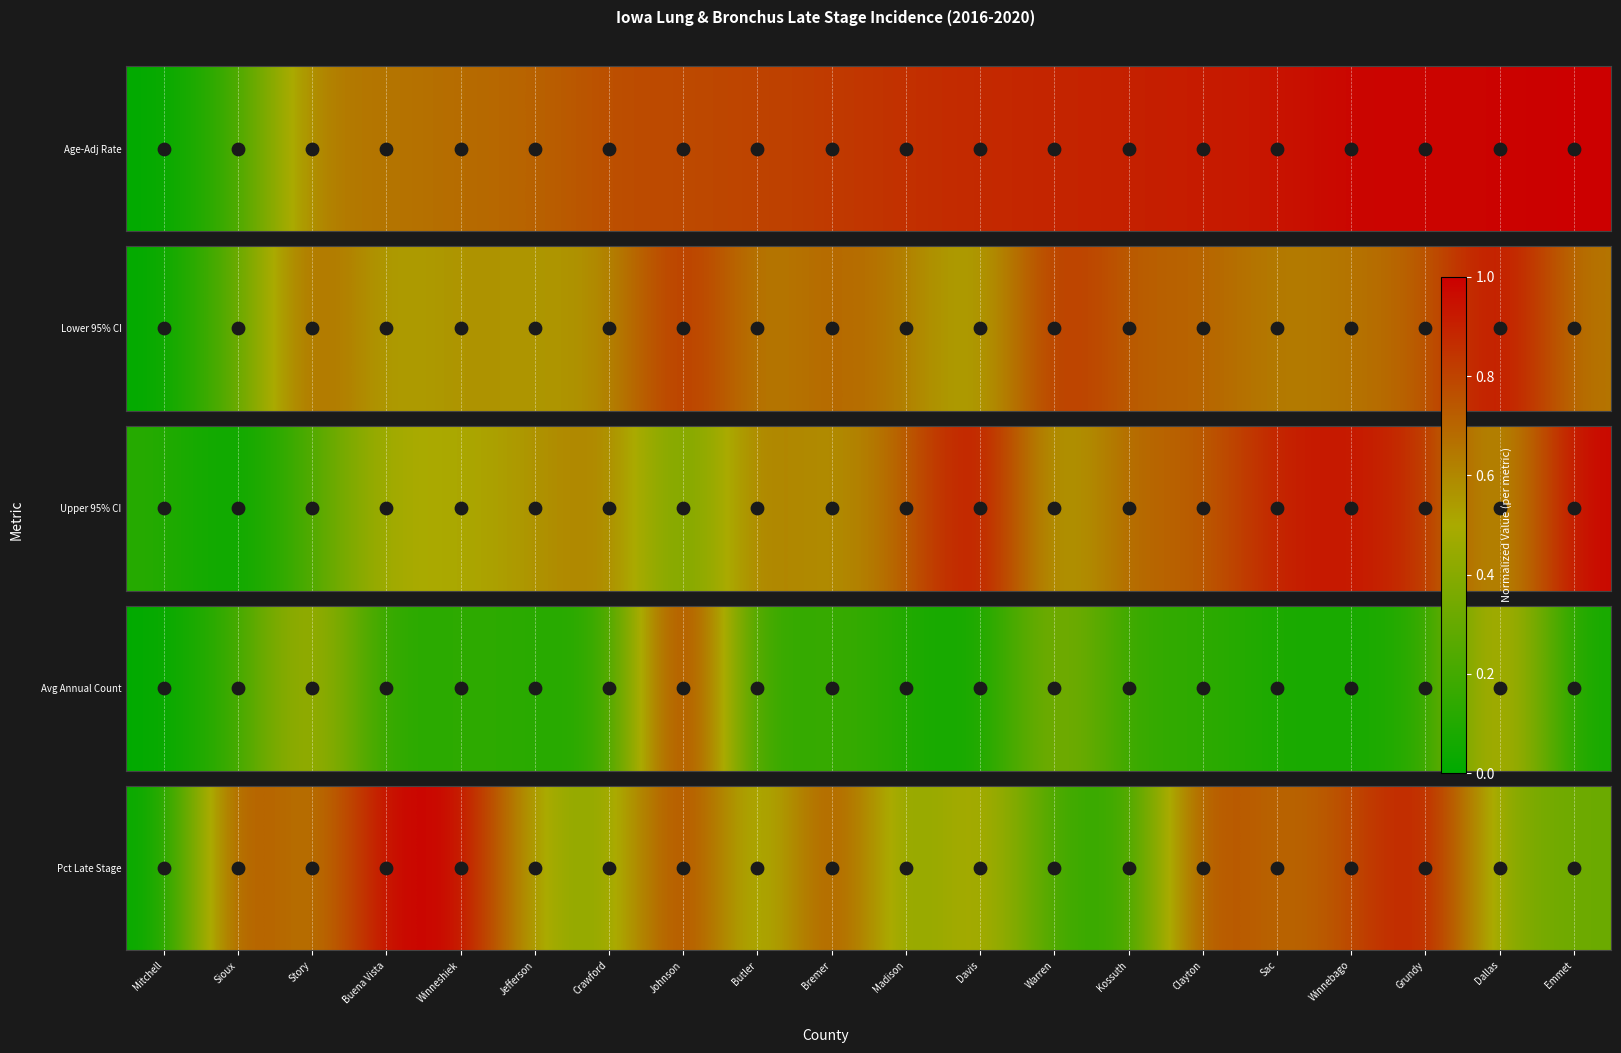

The value at Crawford is 0.6. True or false?

False